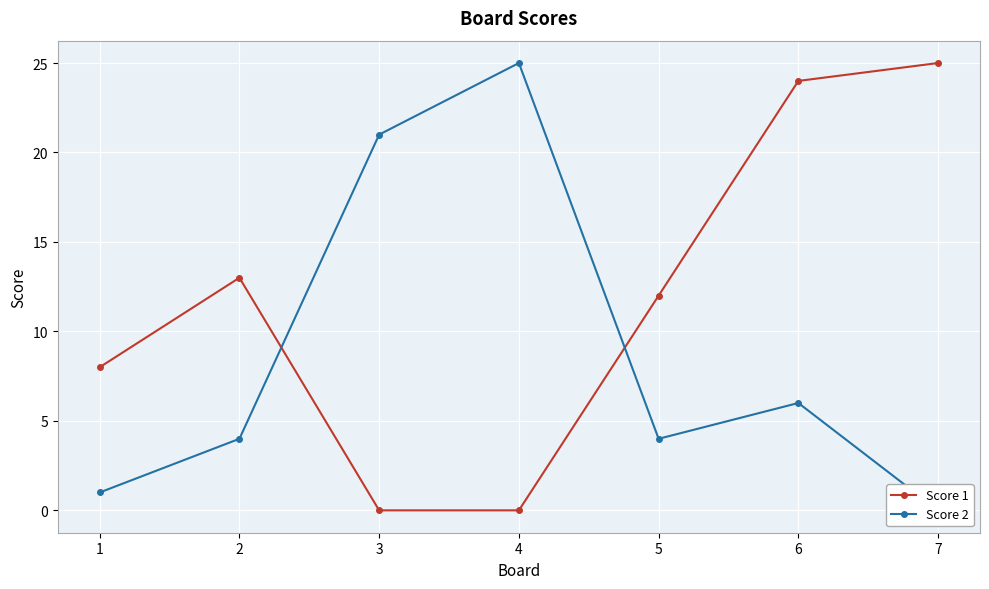

Reading right to left, what are all the values shown in this chart?

Score 1: 7=25	6=24	5=12	4=0	3=0	2=13	1=8
Score 2: 7=0	6=6	5=4	4=25	3=21	2=4	1=1